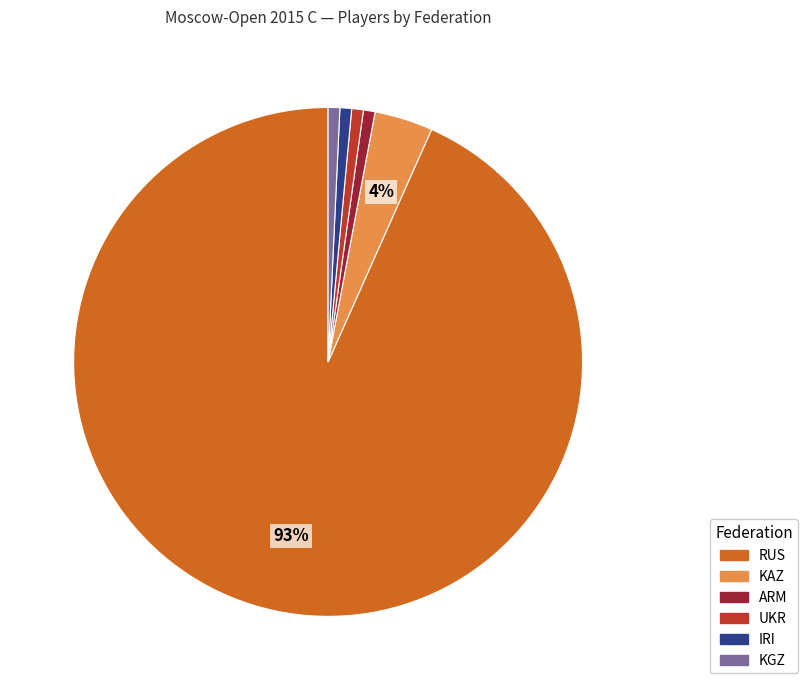

Is it true that KGZ is 11% of the pie?

False